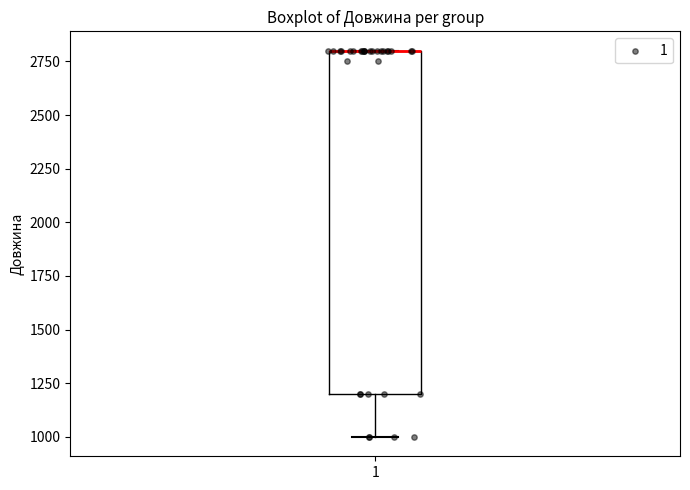

Transcribe this box plot: give where the median line is, the range the box spans, and where the two whiskers end, as read against the y-axis. The values are not printed on the chart, so give them approximately, as read against the axis.

median 2800 (drawn on the box's upper edge), box 1200 to 2800, whiskers 1000 to 2800